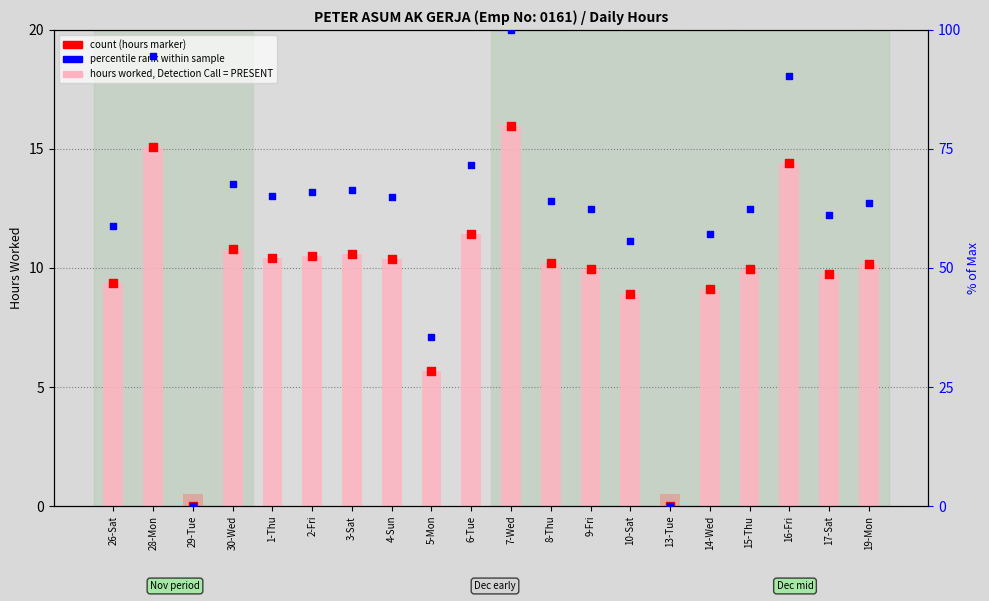

What is the total value across all series at 6-Tue?

94.4